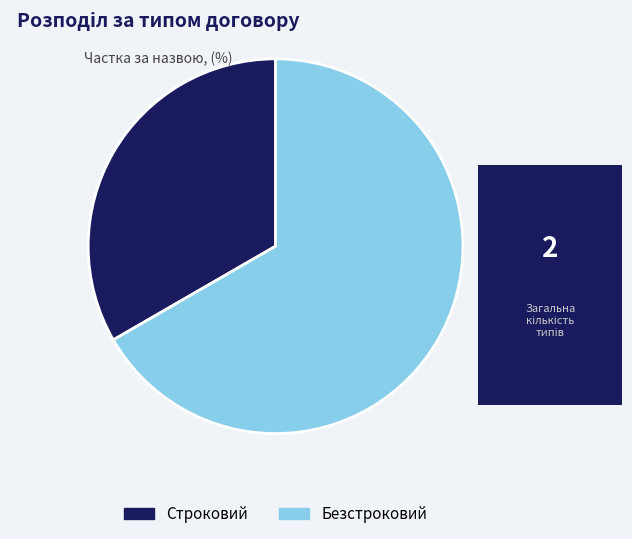

Rank the categories by value from lowest to highest.

Строковий, Безстроковий